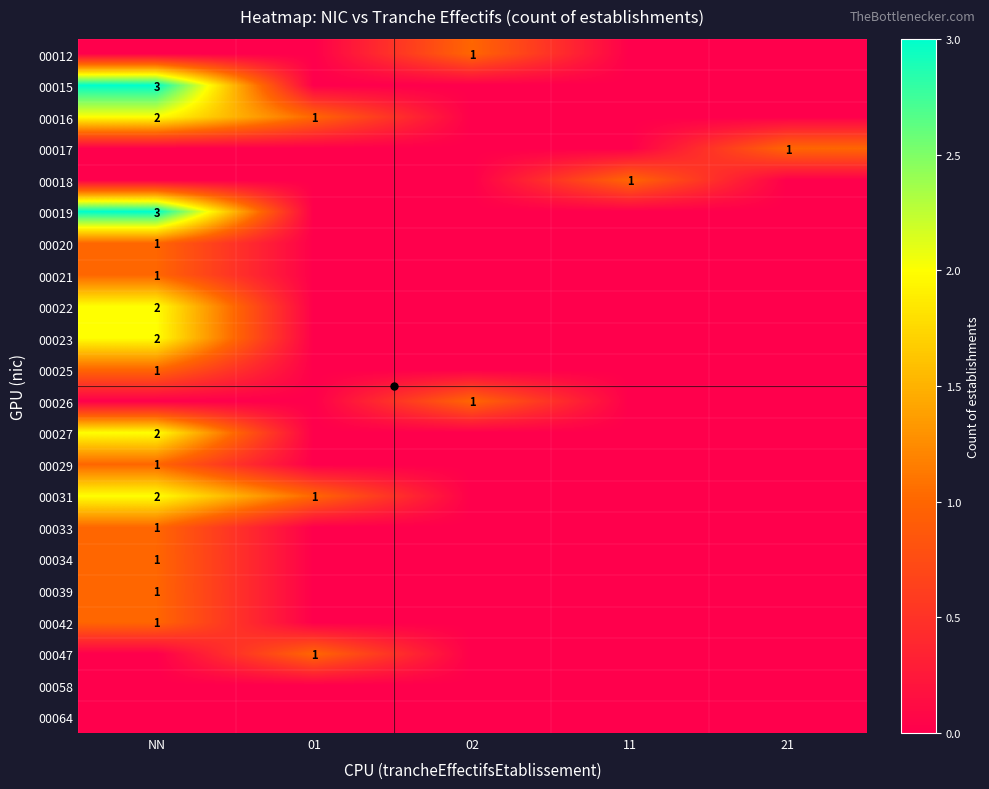

Is the value of 00016 at NN greater than the value of 00042 at 11?

Yes